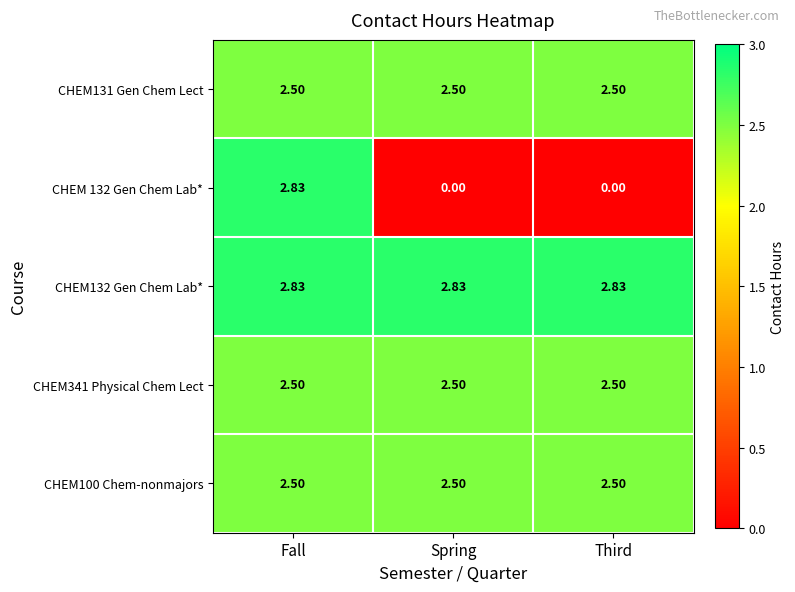

At which category is the sum across all series the highest?

Fall